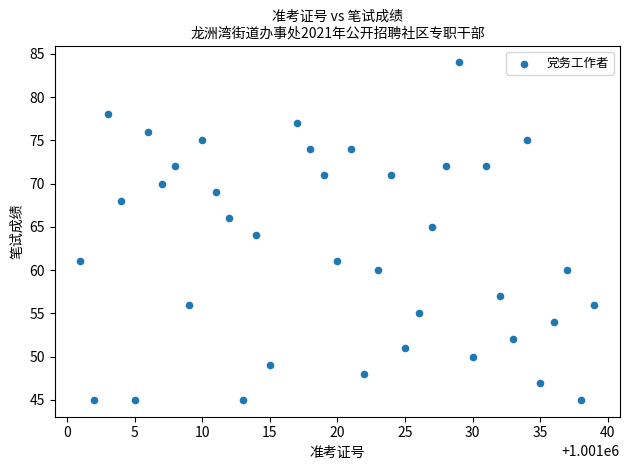

What is the range of Y values (max minus min)?

39